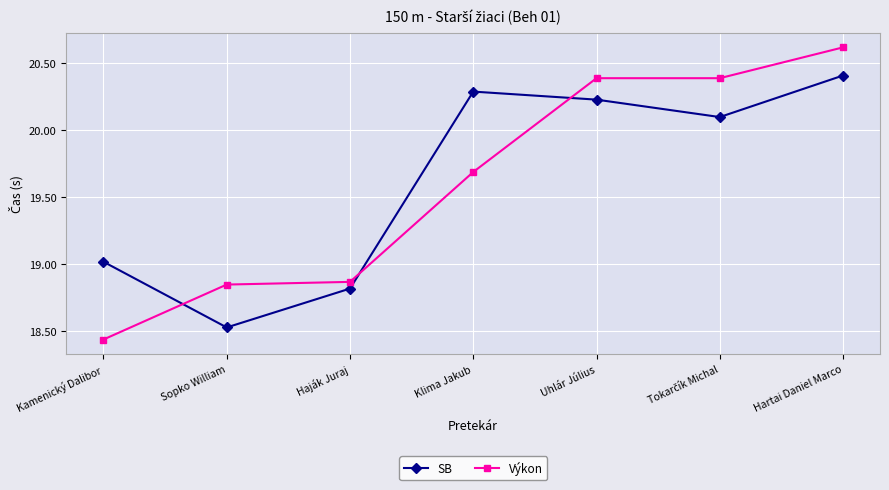

How many data points in Výkon are less than 19?

3